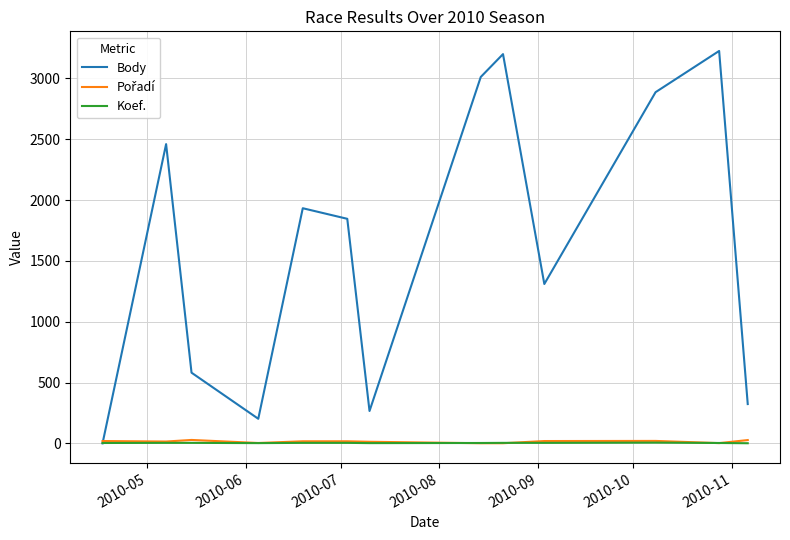

Which series has the largest total across all categories?

Body